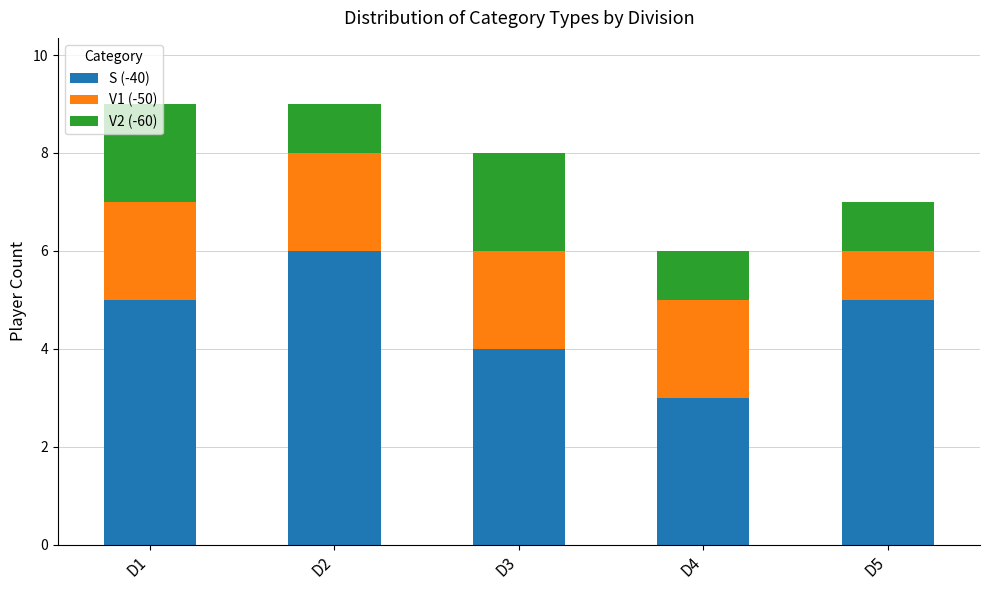

The S (-40) series shows 4 at D3. True or false?

True